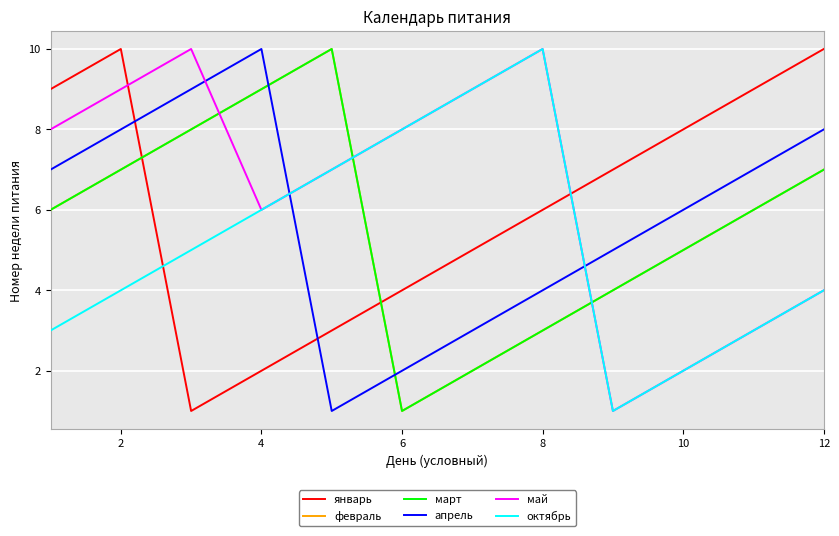

What is the highest value of the март series?

10